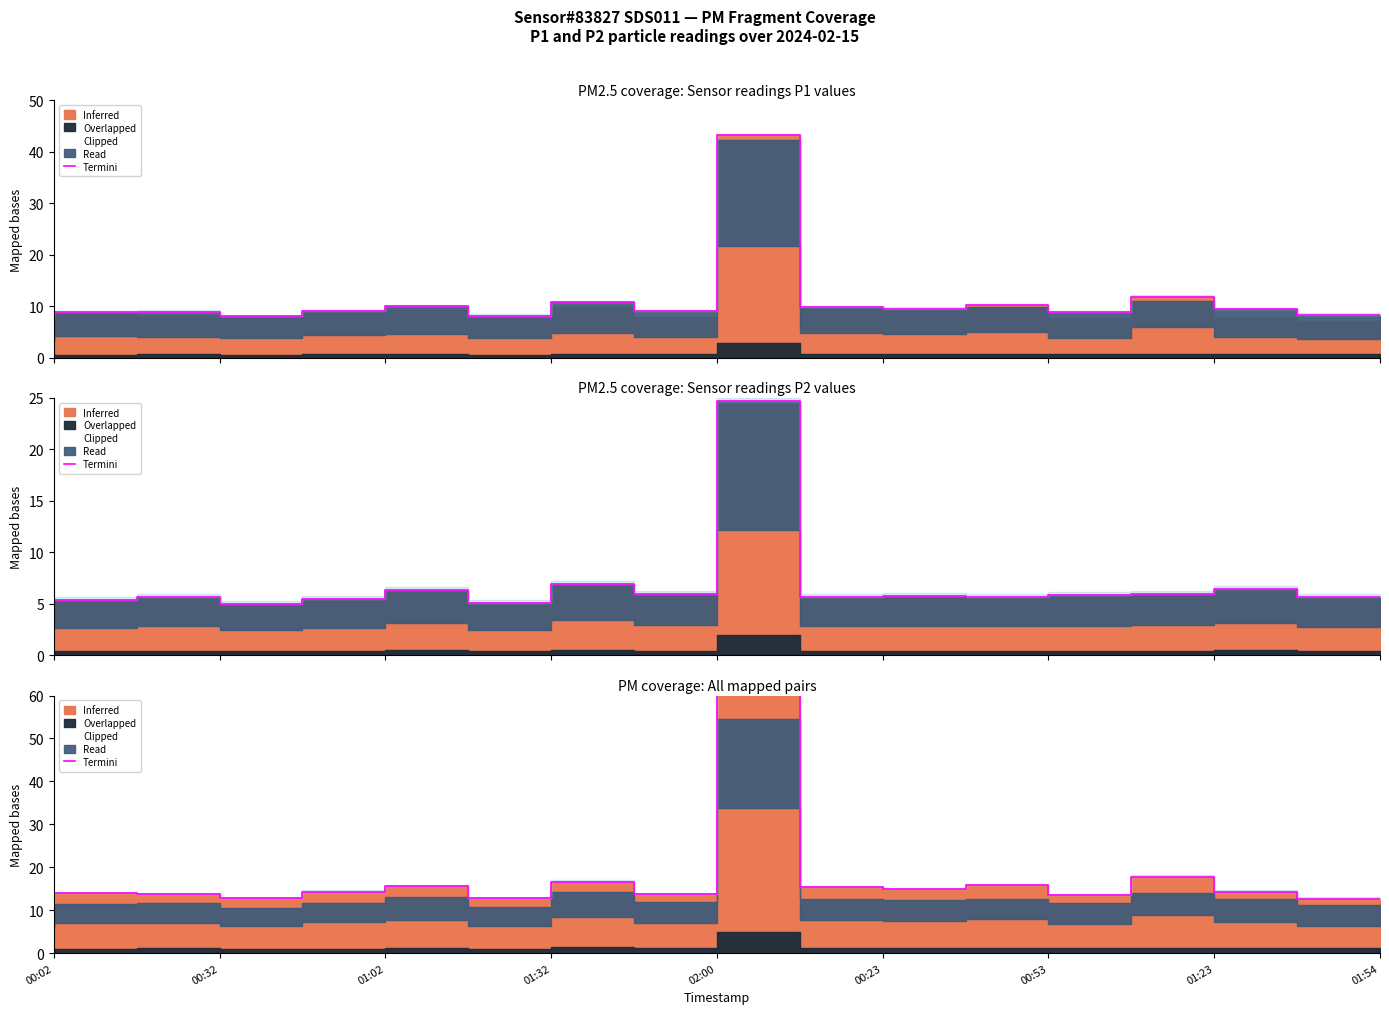

At which label does the data first exceed 14?

01:02